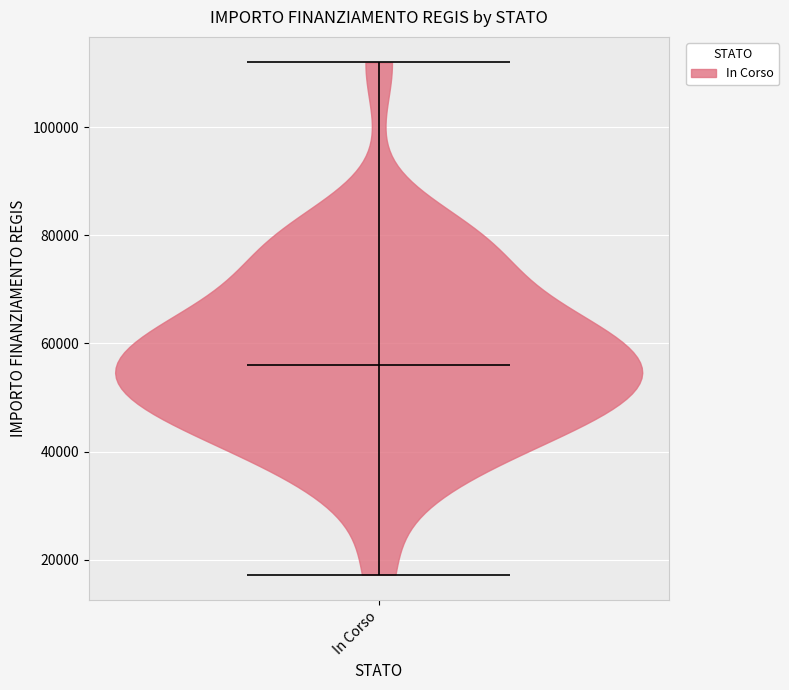

Read this violin plot against the y-axis: where its median line is, and the lowest and highest points the violin reaches. The values are not printed on the chart, so give them approximately, as read against the axis.

median line 56000, lowest point 18000, highest point 112000